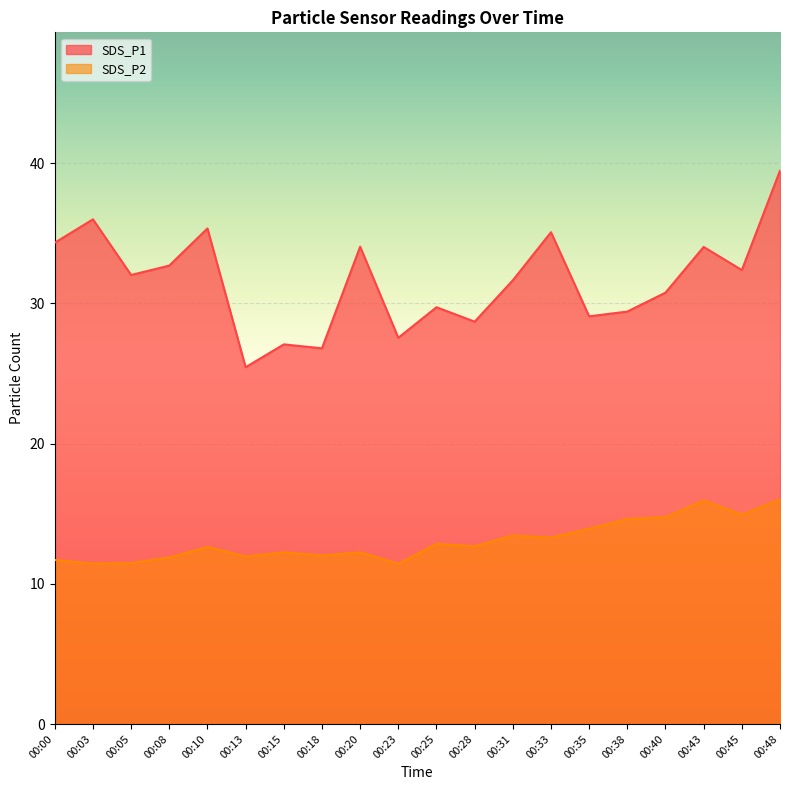

At which category does SDS_P1 reach its first local peak?

00:03